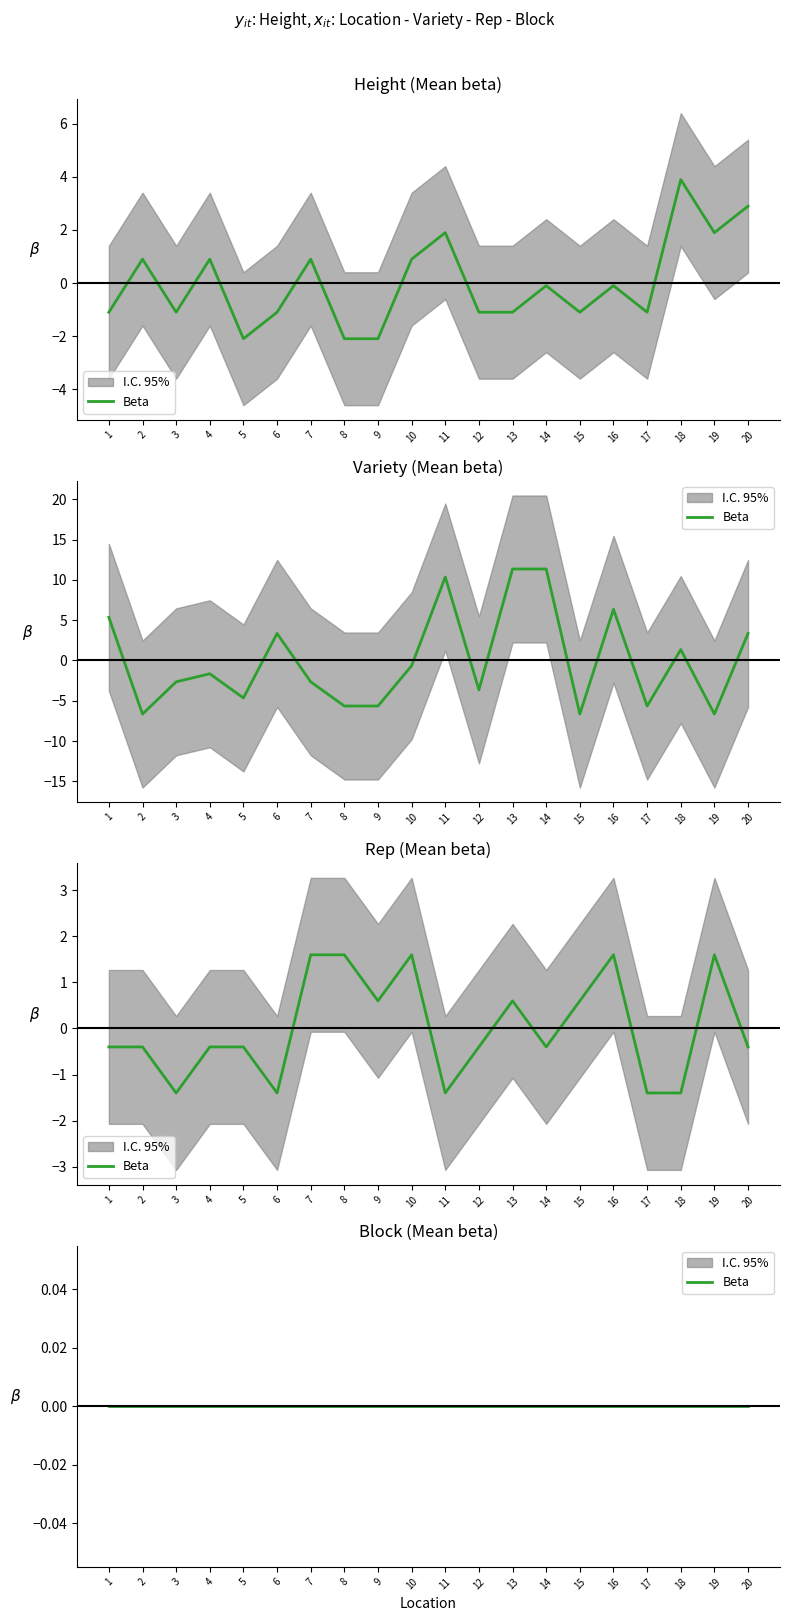

Rank the series at 18 from highest to lowest value.

Height, Variety, Rep